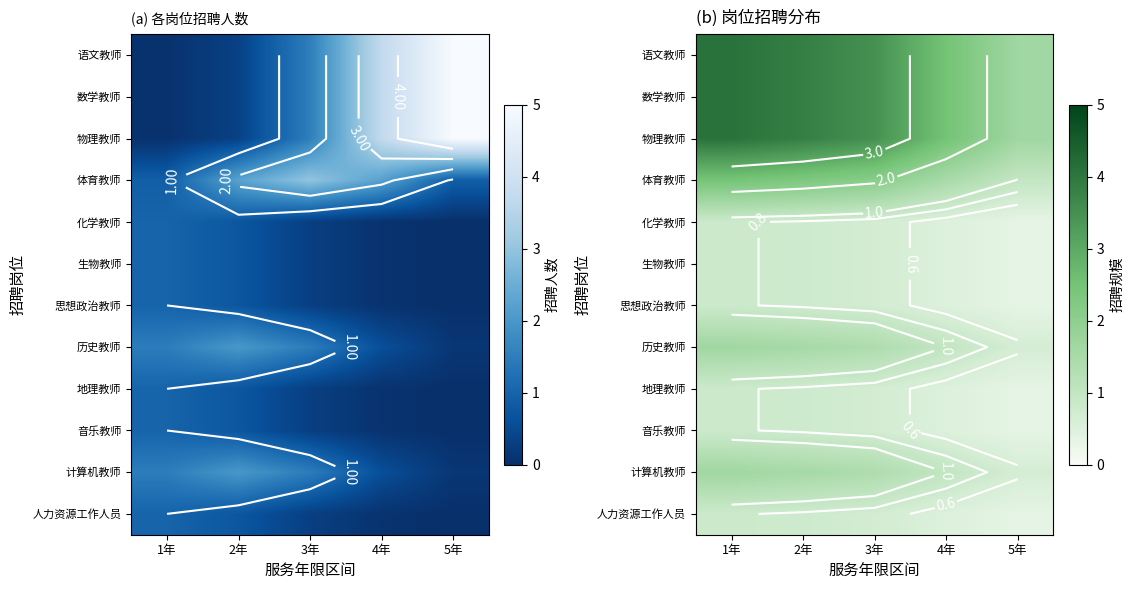

Is it true that 物理教师 equals 0.4 at 5年?

False